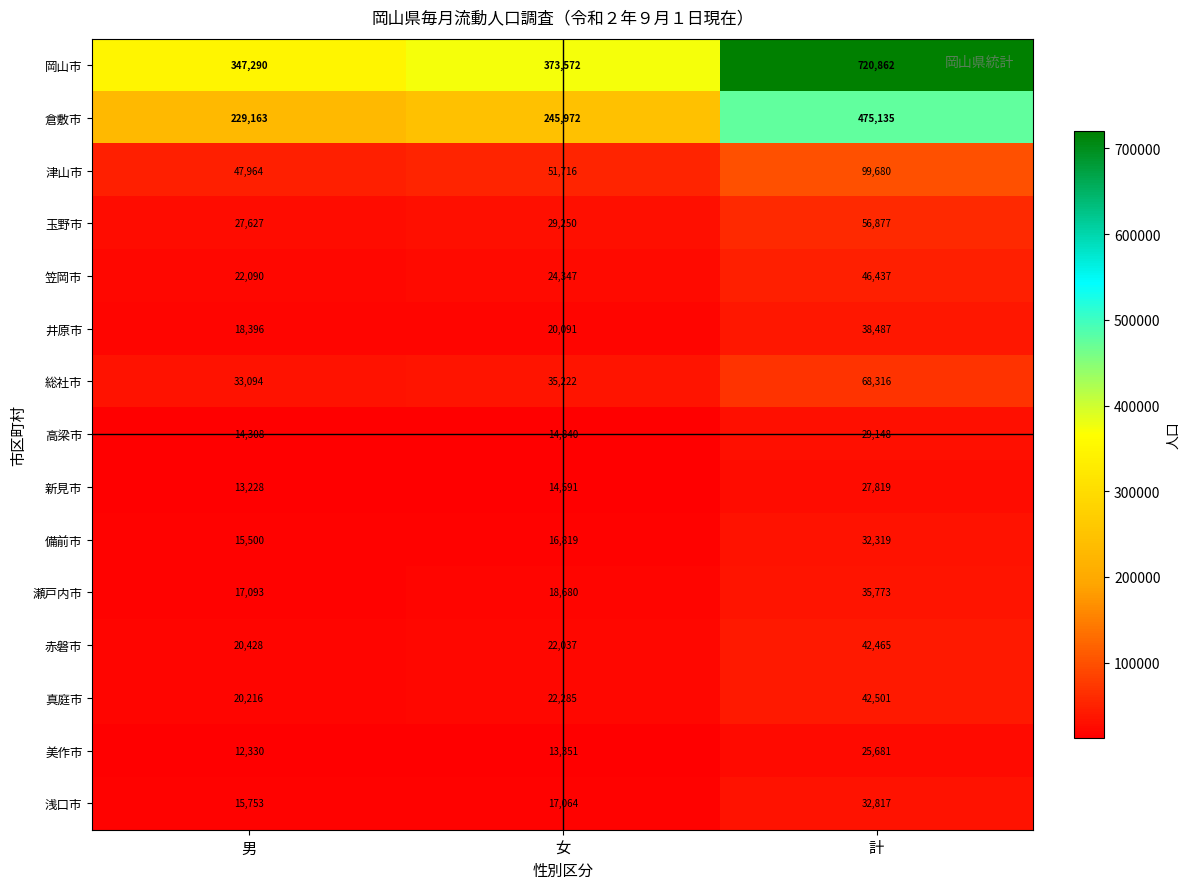

What is the difference between the maximum and minimum values in the 笠岡市 series?

24347